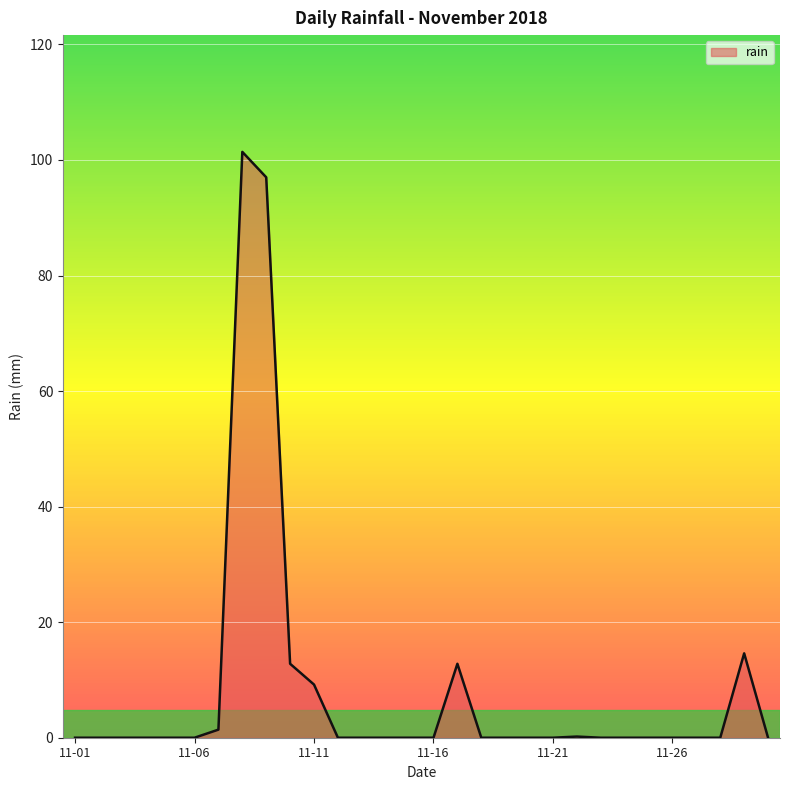

What is the greatest value displayed?

101.4